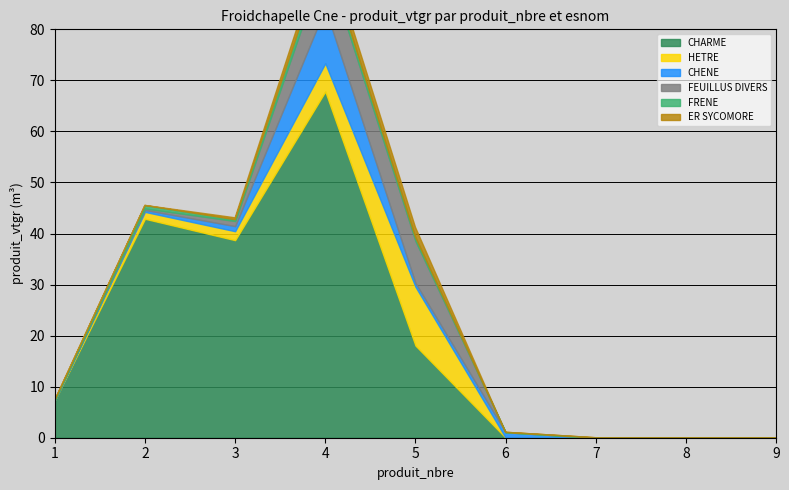

Where does the CHARME series first go above 7?

1